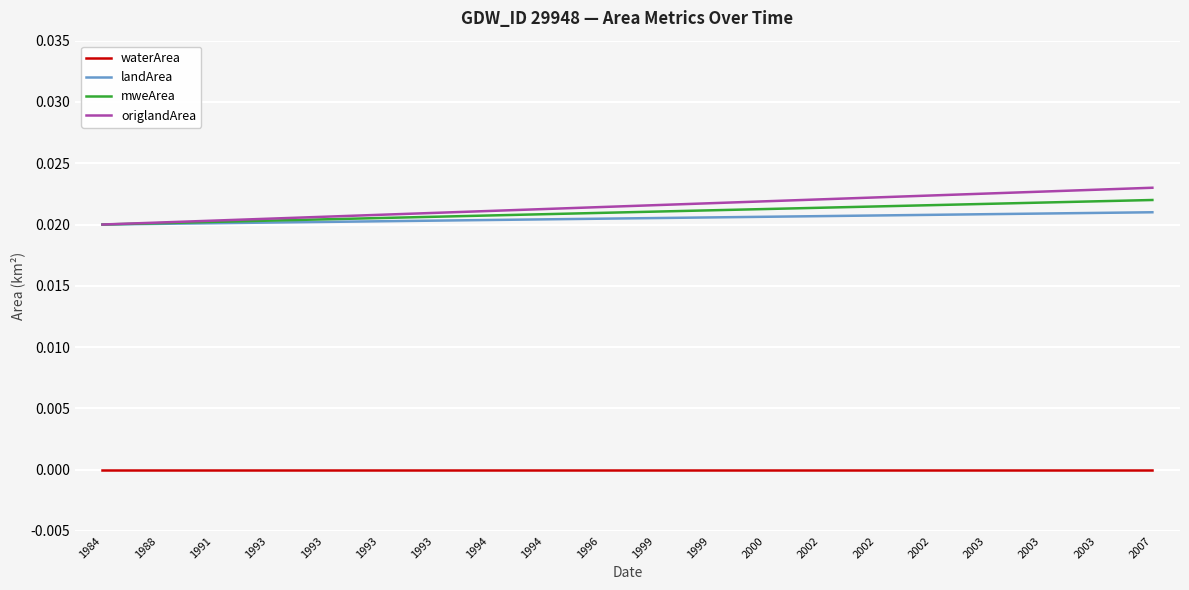

Which series has the largest range (max minus min)?

origlandArea